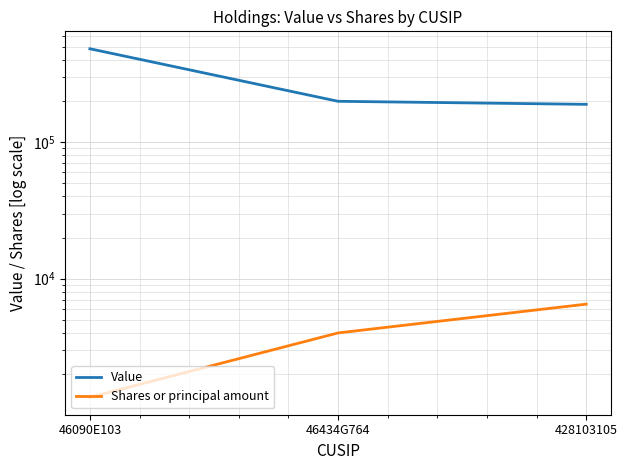

What is the difference between the maximum and minimum values in the Value series?

294320